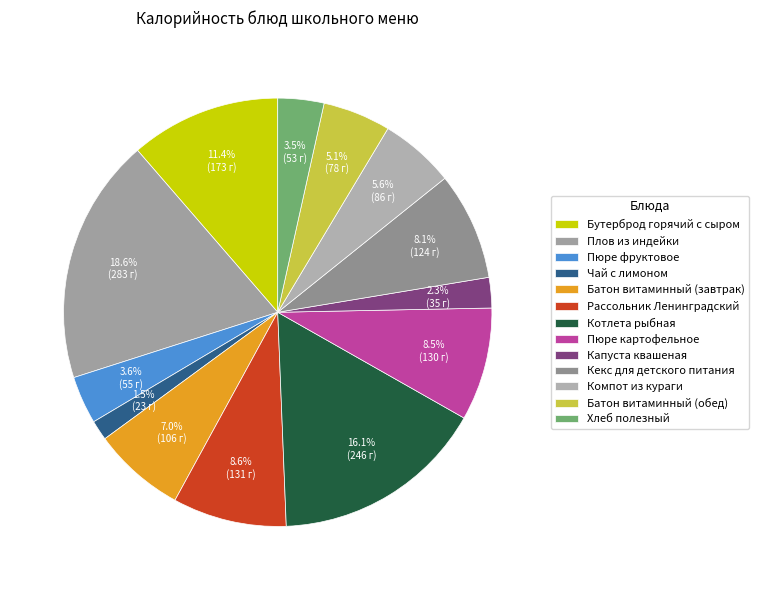

How many slices are in this pie chart?

13